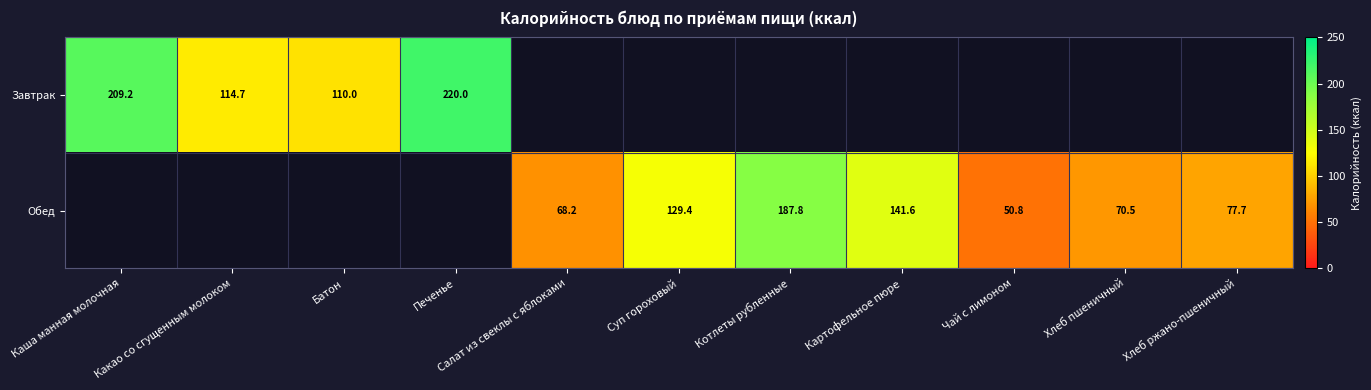

True or false: Завтрак has a value of 47.6 at Печенье.

False